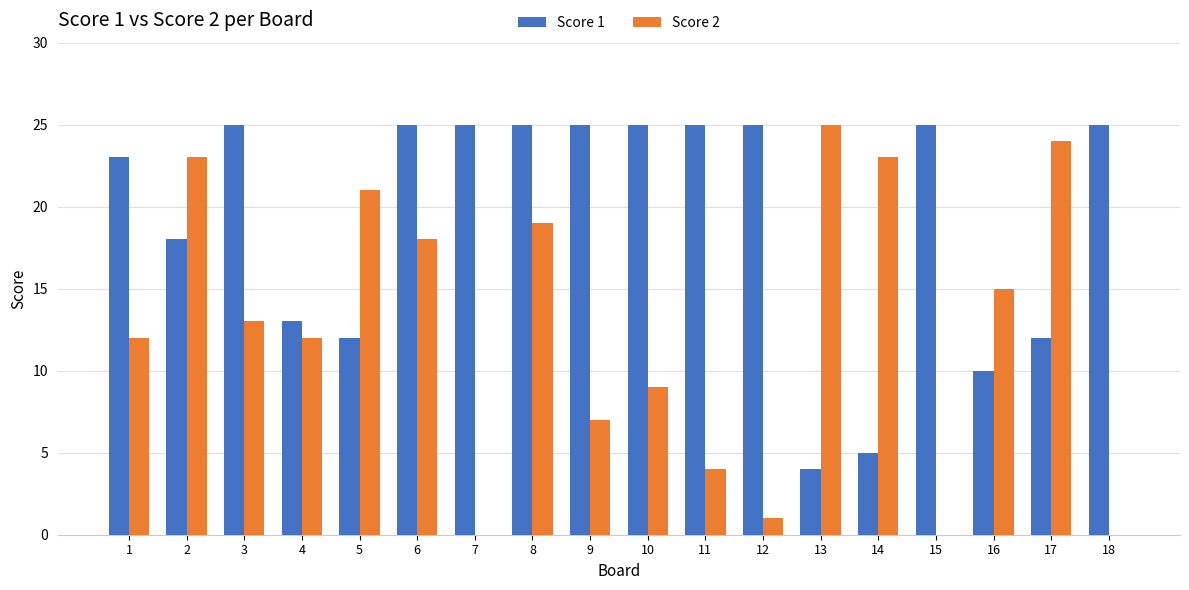

Reading left to right, transcribe all the data shown in this chart.

Score 1: 1=23	2=18	3=25	4=13	5=12	6=25	7=25	8=25	9=25	10=25	11=25	12=25	13=4	14=5	15=25	16=10	17=12	18=25
Score 2: 1=12	2=23	3=13	4=12	5=21	6=18	7=0	8=19	9=7	10=9	11=4	12=1	13=25	14=23	15=0	16=15	17=24	18=0